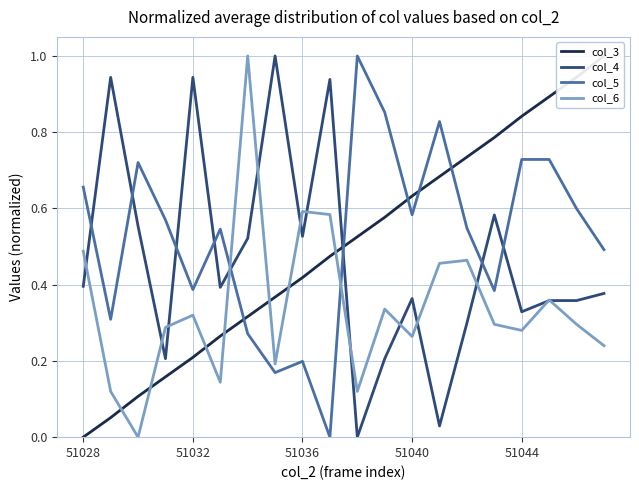

Between which two adjacent categories do col_4 and col_3 first intersect?

9 and 10